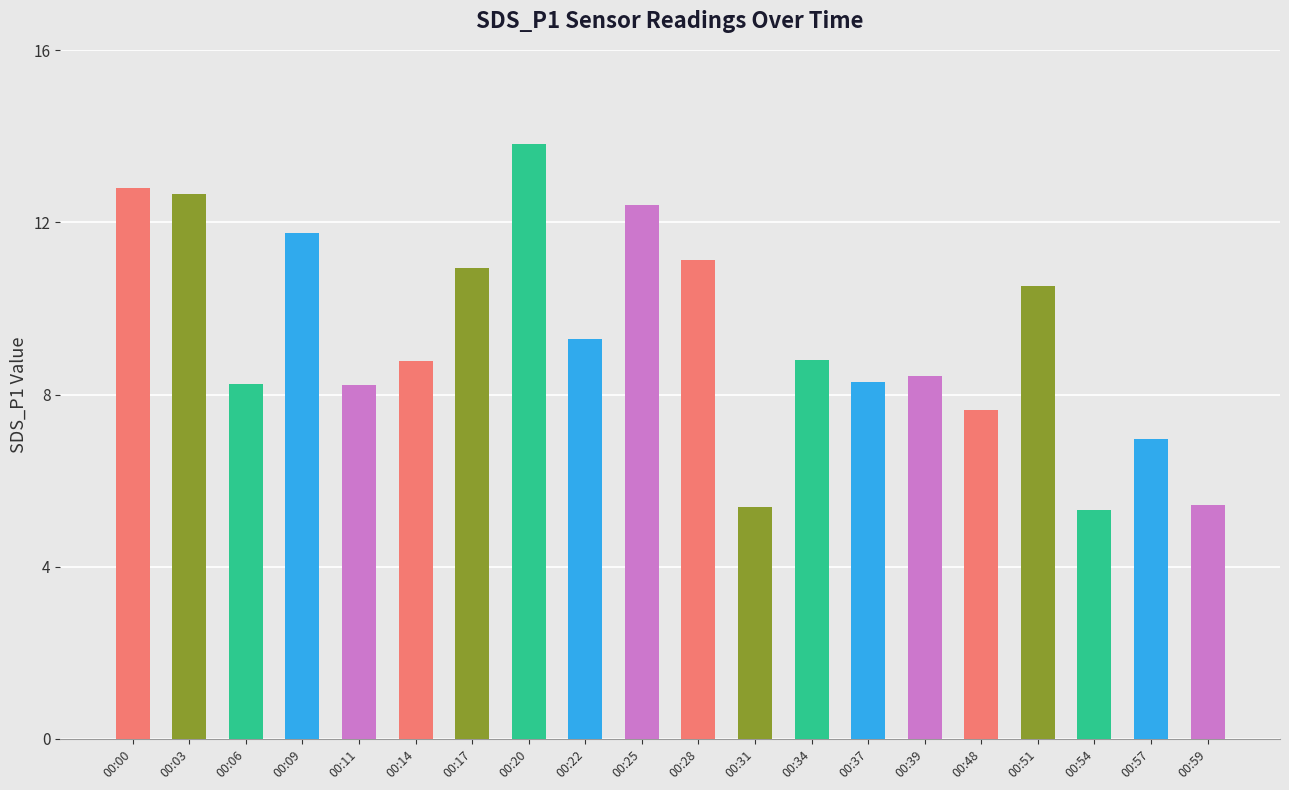

How many data points are less than 8?

5